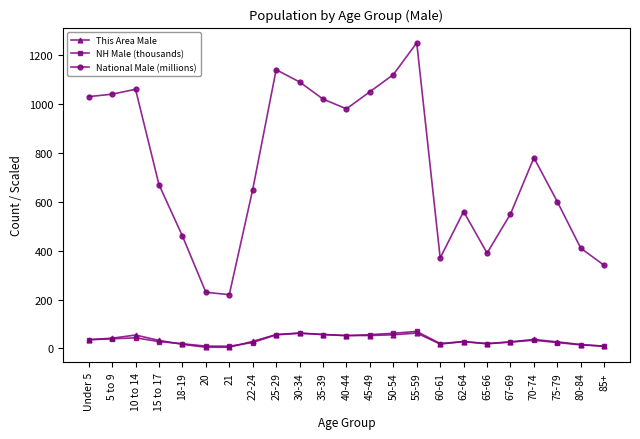

How many series are shown in this chart?

3